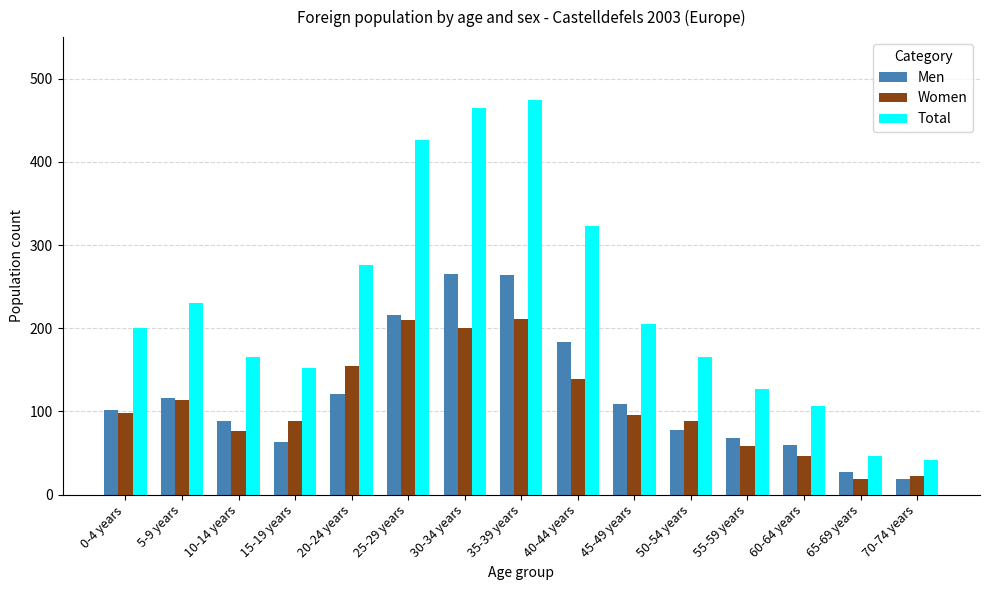

How many categories are shown in the chart?

15